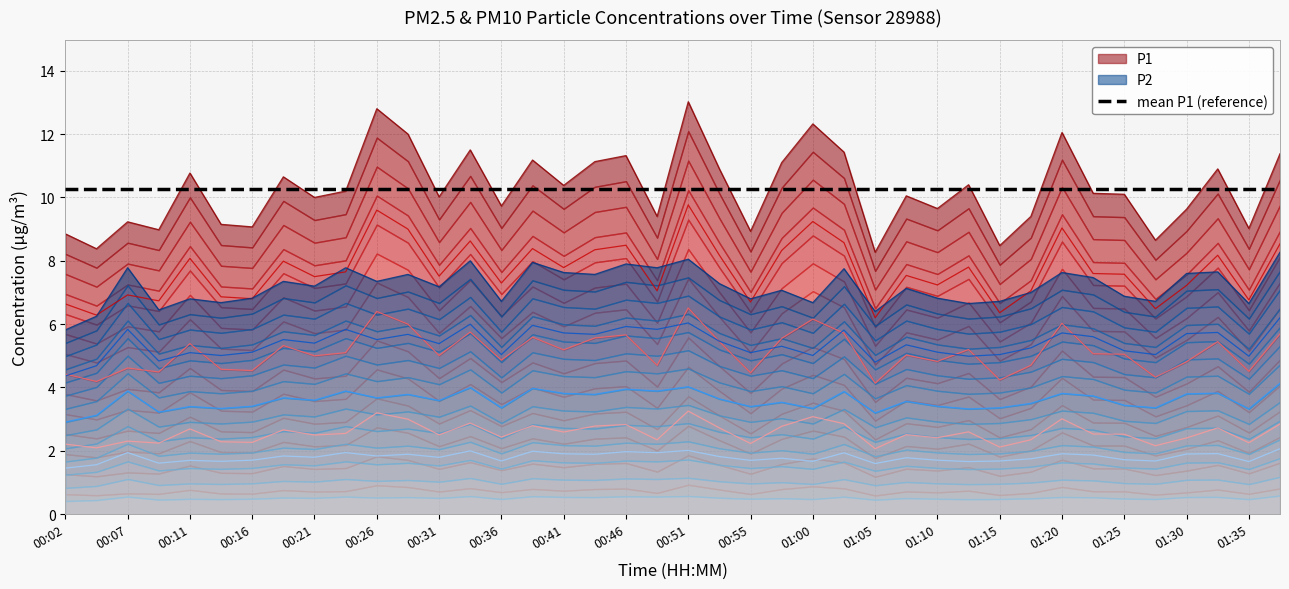

Reading left to right, transcribe all the data shown in this chart.

P1: 00:02=2.2	00:04=2.1	00:07=2.3	00:09=2.2	00:11=2.7	00:14=2.3	00:16=2.3	00:19=2.7	00:21=2.5	00:24=2.5	00:26=3.2	00:29=3.0	00:31=2.5	00:33=2.9	00:36=2.4	00:38=2.8	00:41=2.6	00:43=2.8	00:46=2.8	00:48=2.4	00:51=3.3	00:53=2.7	00:55=2.2	00:58=2.8	01:00=3.1	01:03=2.9	01:05=2.1	01:08=2.5	01:10=2.4	01:13=2.6	01:15=2.1	01:18=2.4	01:20=3.0	01:23=2.5	01:25=2.5	01:28=2.2	01:30=2.4	01:33=2.7	01:35=2.3	01:38=2.8
P2: 00:02=4.4	00:04=4.7	00:07=5.8	00:09=4.8	00:11=5.1	00:14=5.0	00:16=5.1	00:19=5.5	00:21=5.4	00:24=5.8	00:26=5.5	00:29=5.7	00:31=5.4	00:33=6.0	00:36=5.0	00:38=6.0	00:41=5.7	00:43=5.7	00:46=5.9	00:48=5.8	00:51=6.0	00:53=5.5	00:55=5.1	00:58=5.3	01:00=5.0	01:03=5.8	01:05=4.8	01:08=5.3	01:10=5.1	01:13=5.0	01:15=5.0	01:18=5.2	01:20=5.7	01:23=5.6	01:25=5.2	01:28=5.0	01:30=5.7	01:33=5.7	01:35=5.0	01:38=6.2